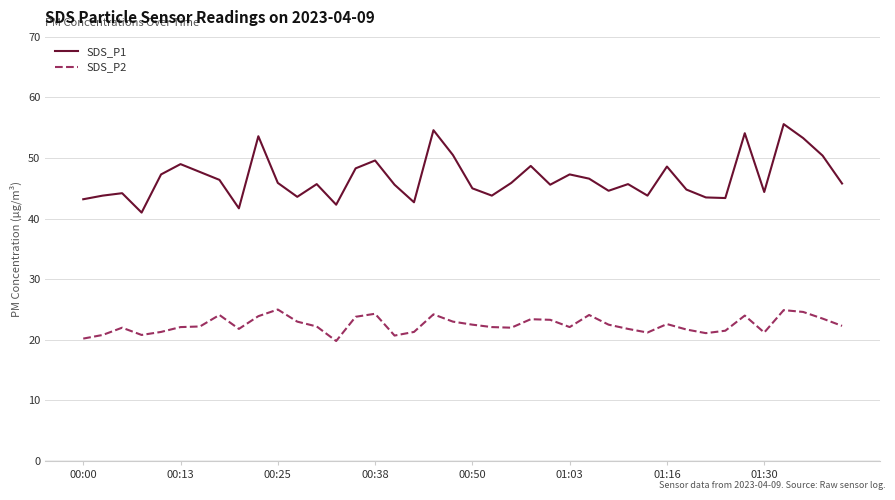

True or false: SDS_P2 and SDS_P1 intersect in this chart.

False